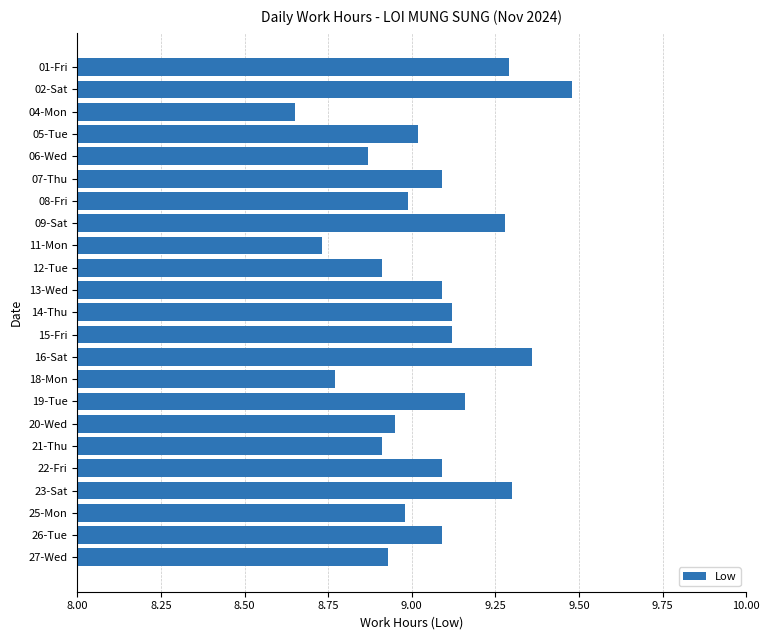

How many data points are less than 9?

10